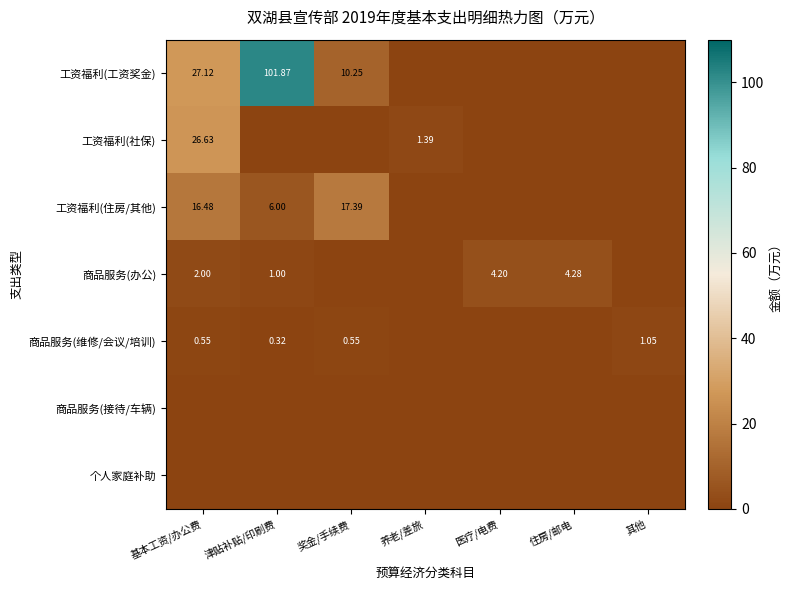

Which series has the largest total across all categories?

工资福利(工资奖金)